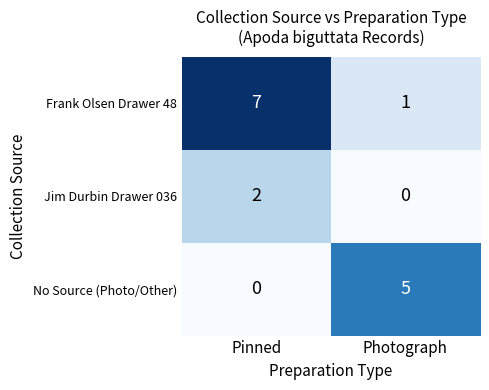

What is the sum of all No Source (Photo/Other) values?

5